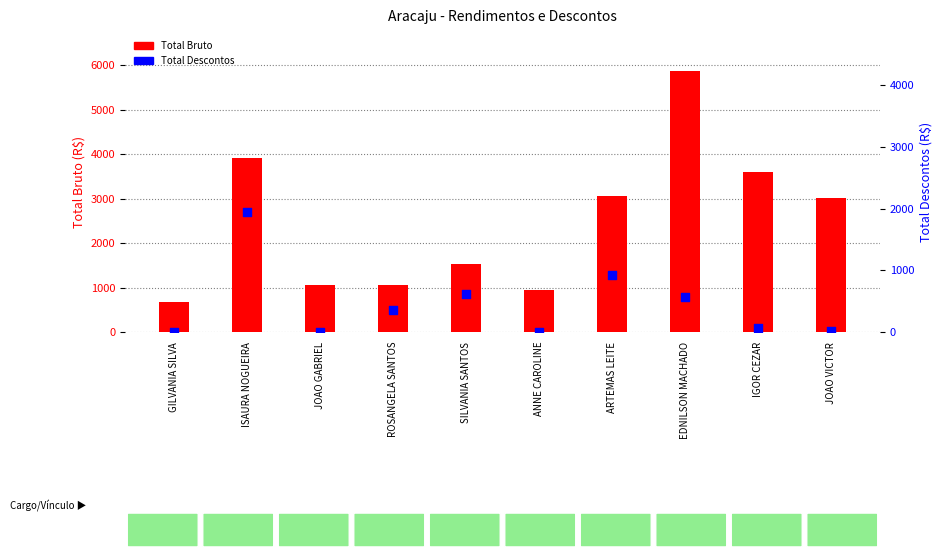

Which series reaches the minimum Y coordinate?

Total Descontos